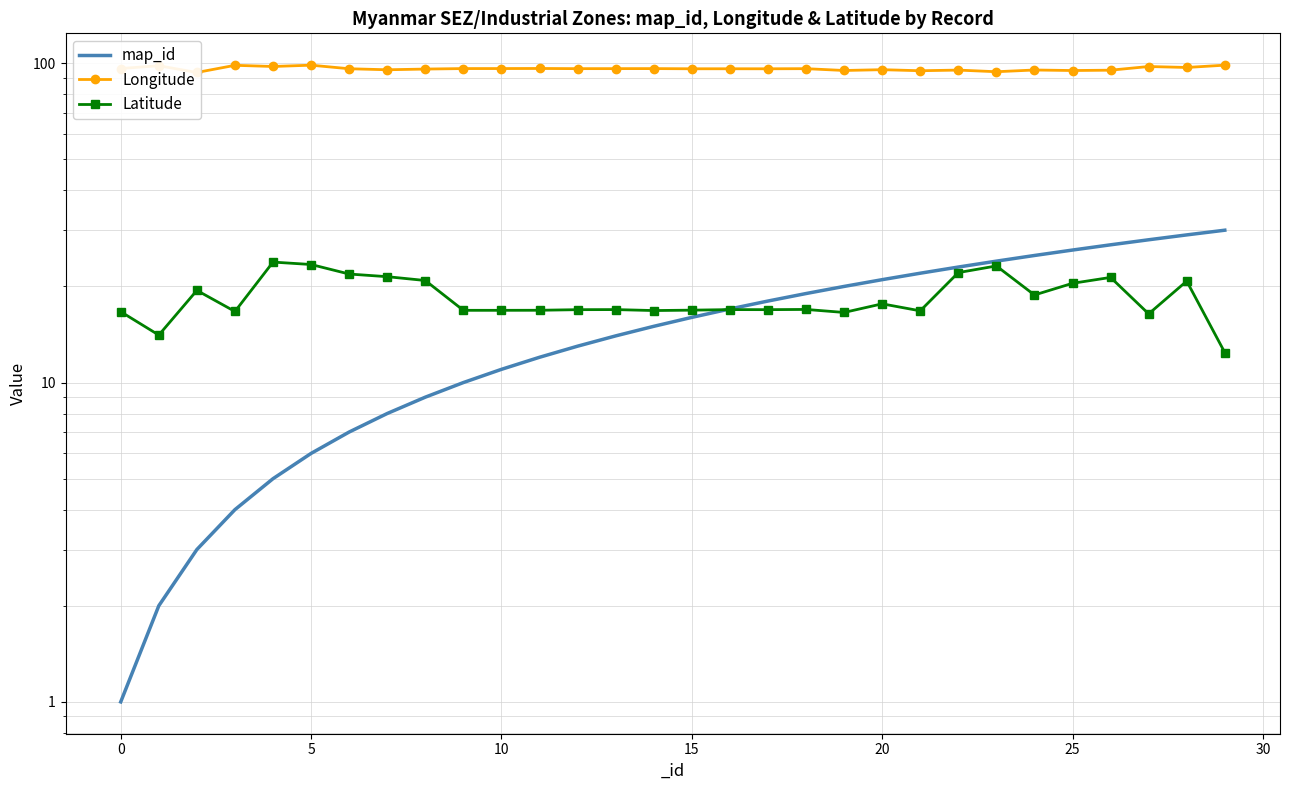

What is the difference between the maximum and second lowest values in the map_id series?

28.0